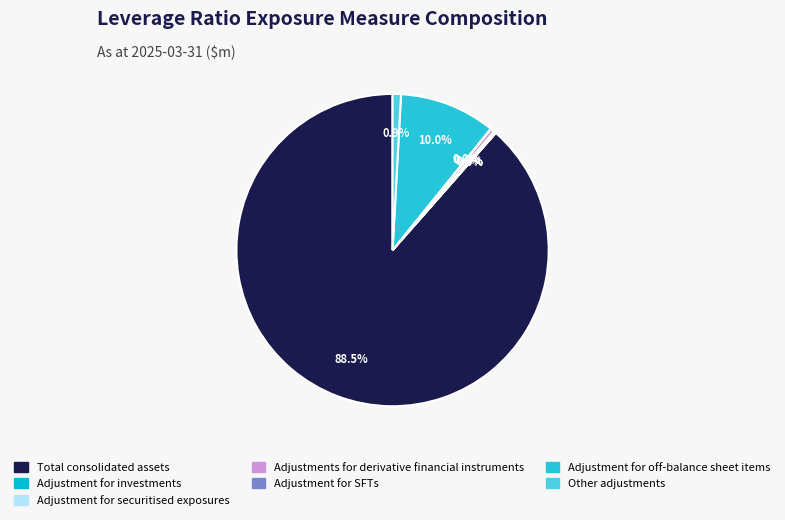

What is the change in value from Total consolidated assets to Adjustment for off-balance sheet items?

-972437